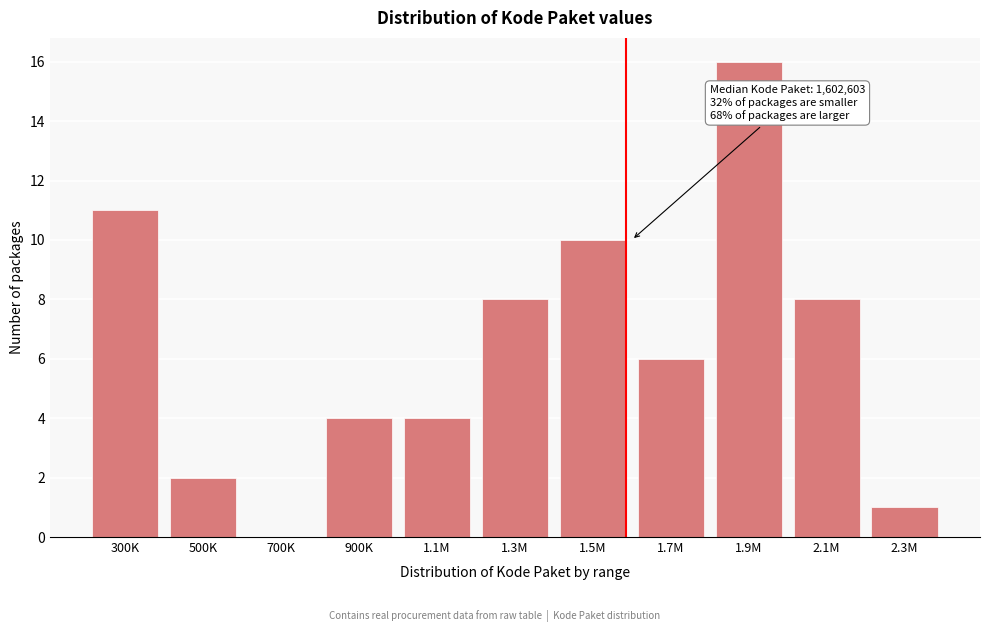

Reading left to right, what are all the values shown in this chart?

300K=11	500K=2	700K=0	900K=4	1.1M=4	1.3M=8	1.5M=10	1.7M=6	1.9M=16	2.1M=8	2.3M=1